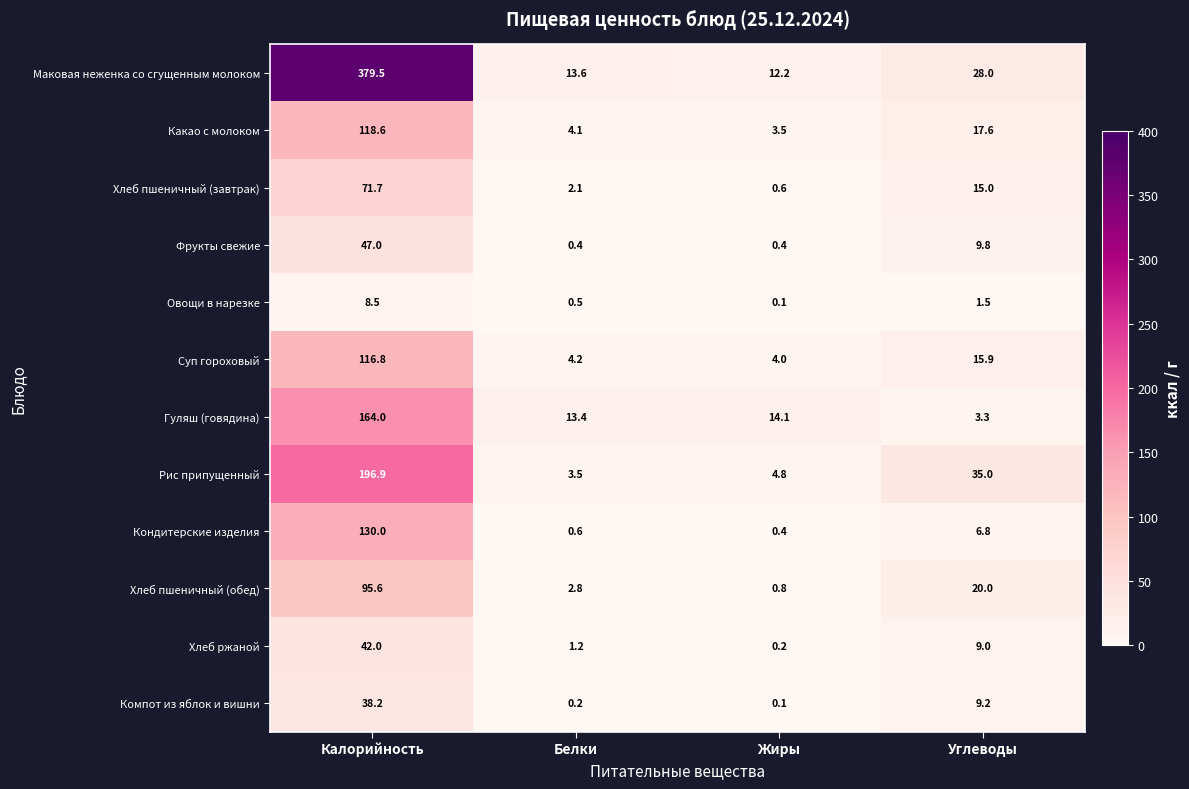

List the series in order of their peak value, highest first.

Маковая неженка со сгущенным молоком, Рис припущенный, Гуляш (говядина), Кондитерские изделия, Какао с молоком, Суп гороховый, Хлеб пшеничный (обед), Хлеб пшеничный (завтрак), Фрукты свежие, Хлеб ржаной, Компот из яблок и вишни, Овощи в нарезке